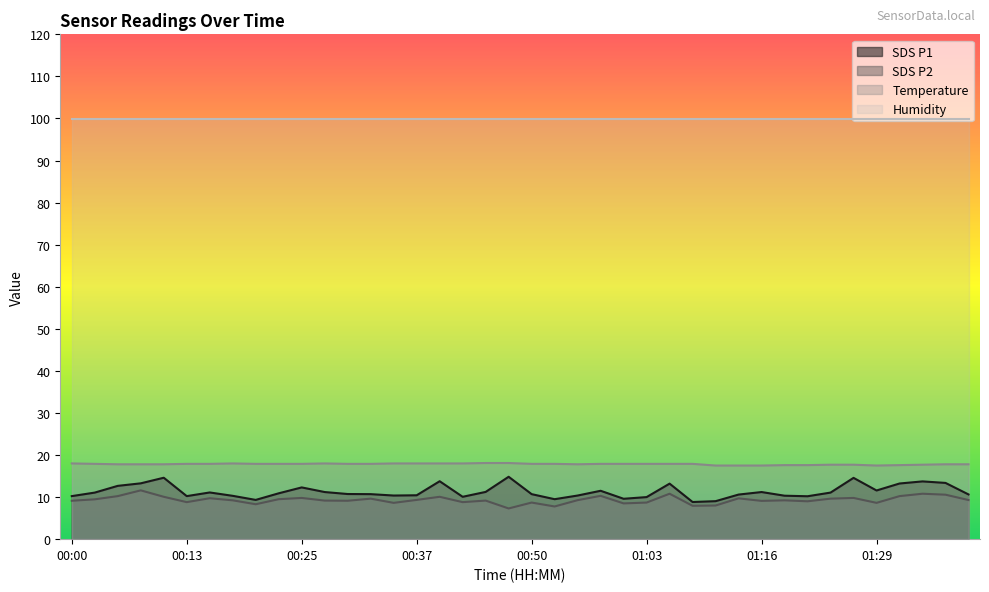

True or false: SDS_P2 and Temp intersect in this chart.

False